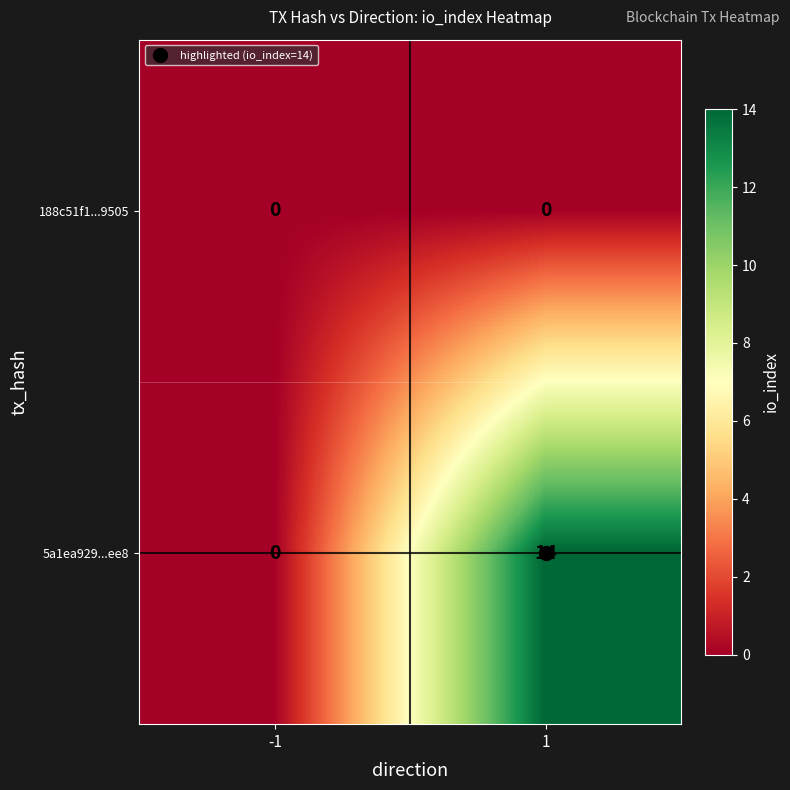

Count the number of categories in the chart.

2